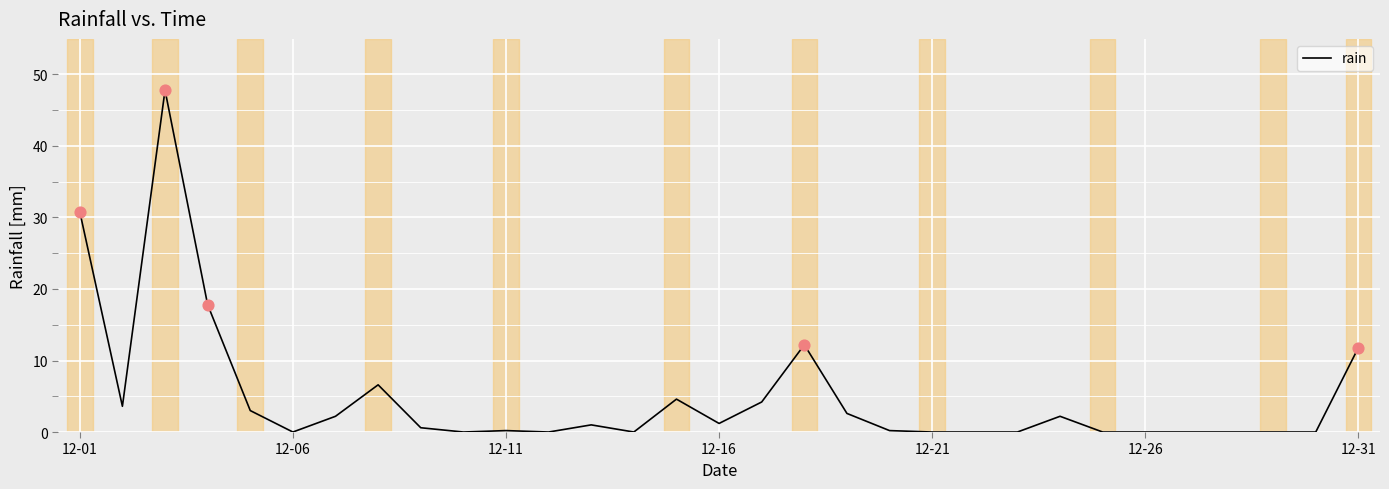

What is the difference between the maximum and minimum values?

47.8